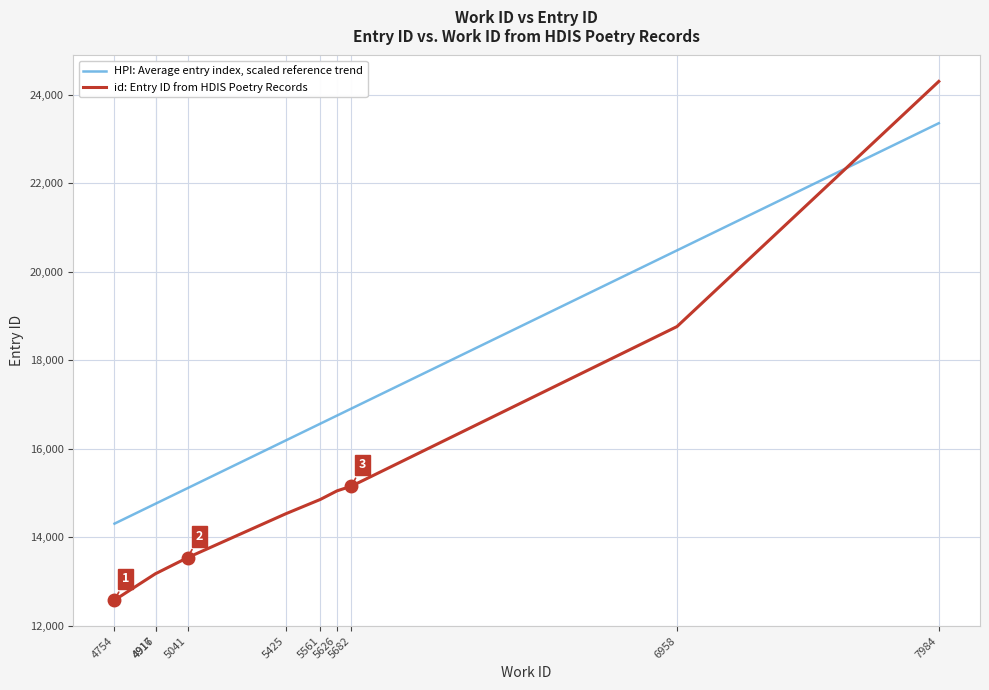

At which category is the sum across all series the highest?

7984